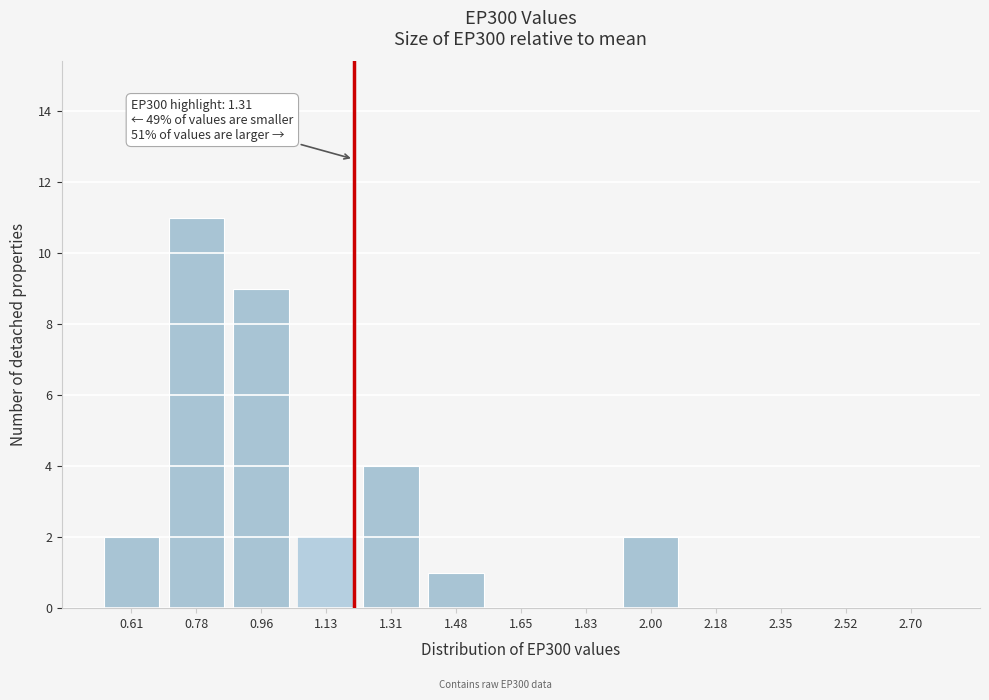

Reading right to left, transcribe all the data shown in this chart.

2.70=0	2.52=0	2.35=0	2.18=0	2.00=2	1.83=0	1.65=0	1.48=1	1.31=4	1.13=2	0.96=9	0.78=11	0.61=2